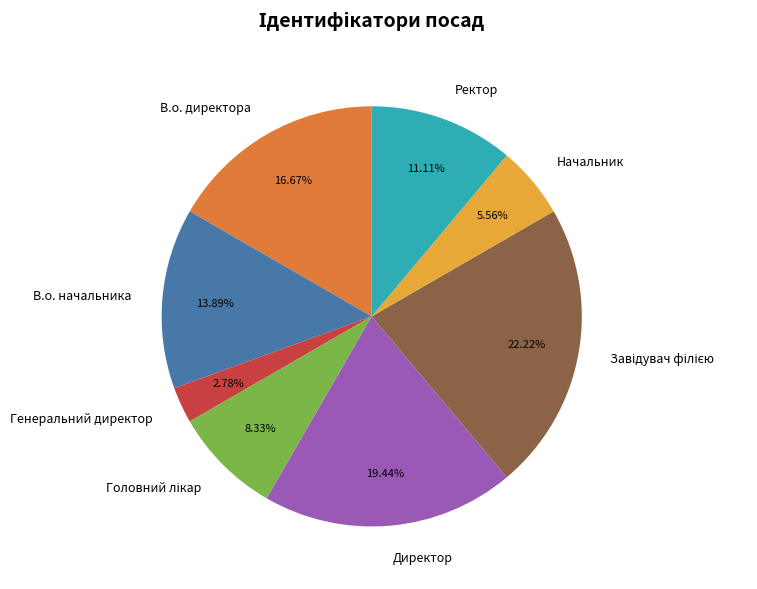

What percentage is the Начальник slice, to the nearest percent?

6%